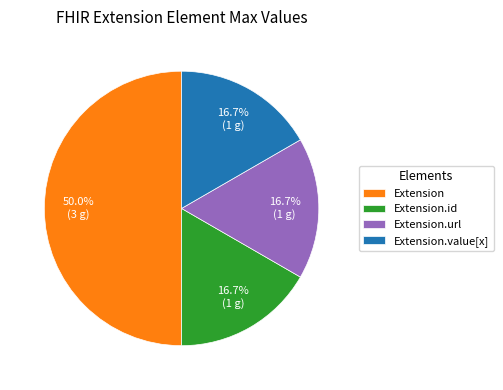

The Extension.id slice represents 8% of the pie. True or false?

False